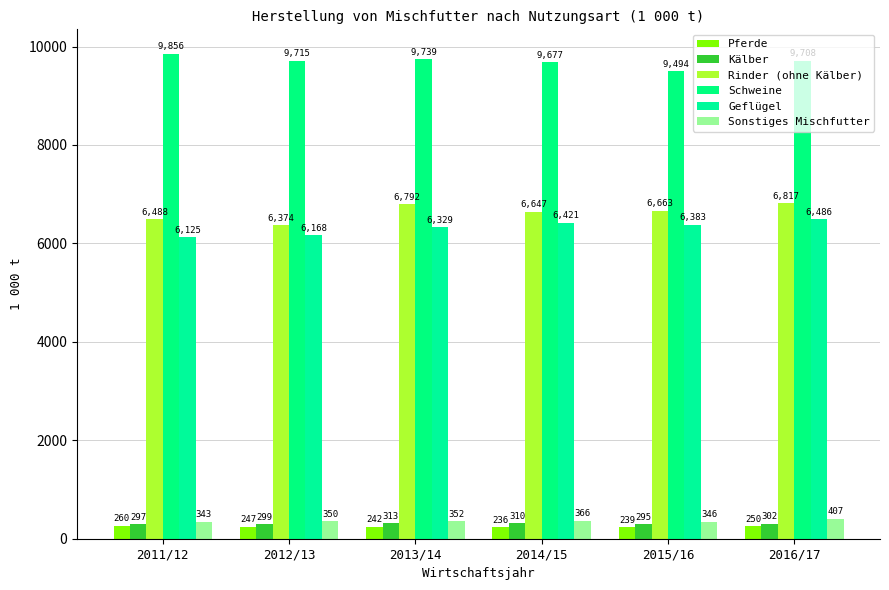

Which has a higher value, 2015/16 or 2011/12?

2011/12